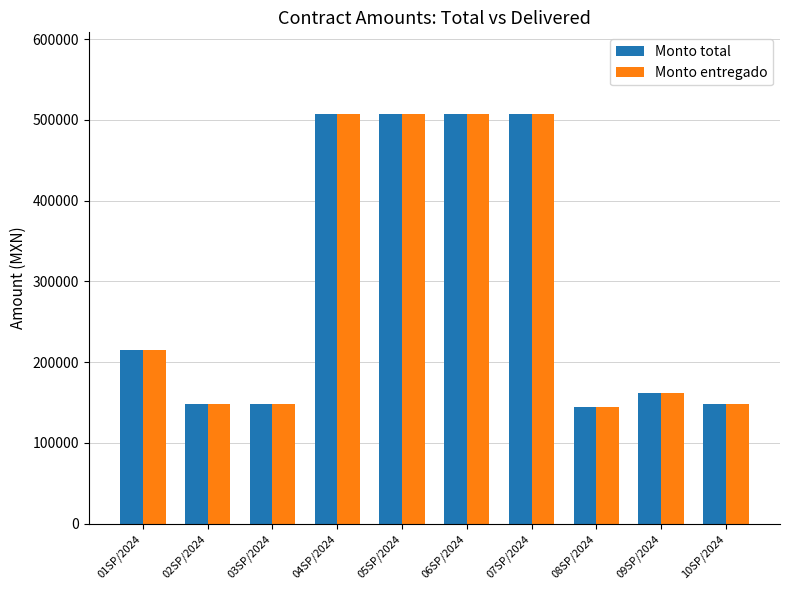

At how many categories does at least one series exceed 172614?

5